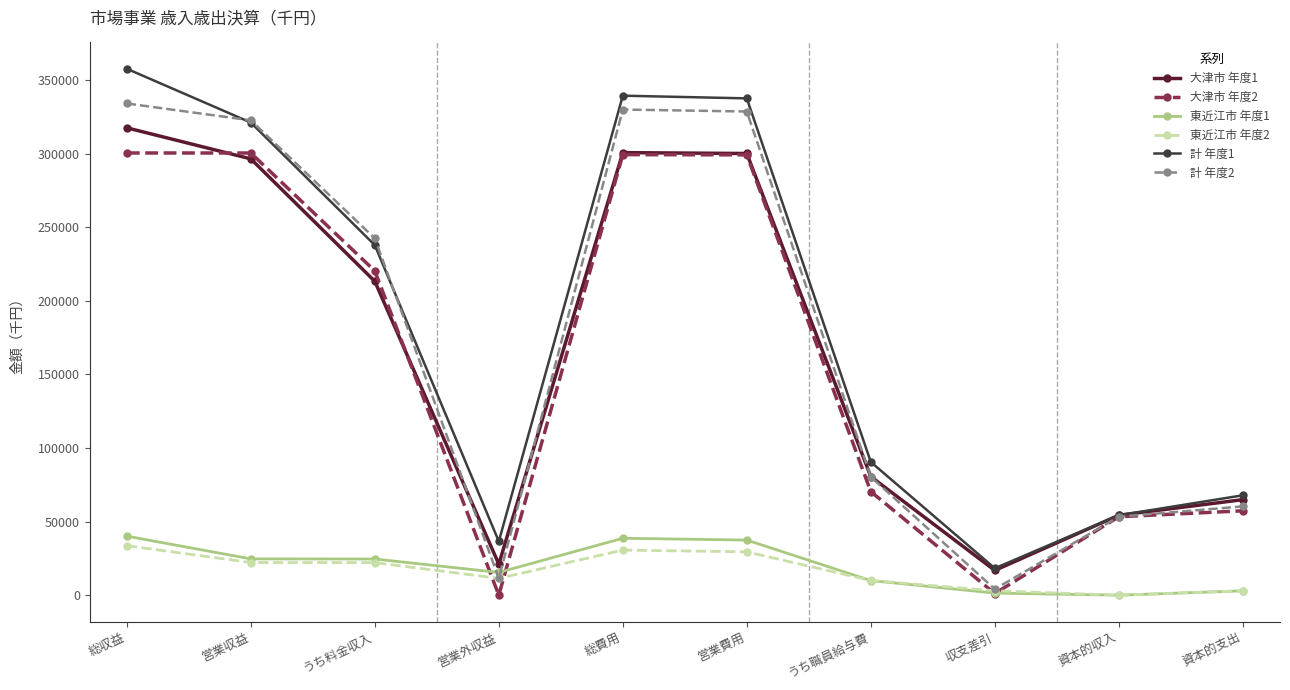

True or false: 東近江市 年度1 and 計 年度2 cross at least once.

True